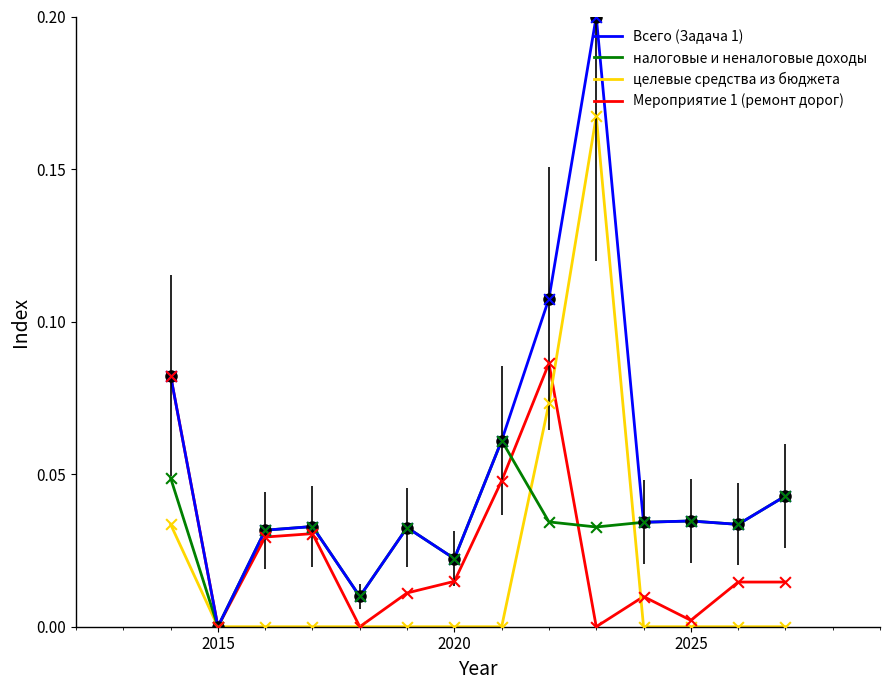

Which series has the largest total across all categories?

Всего (Задача 1)